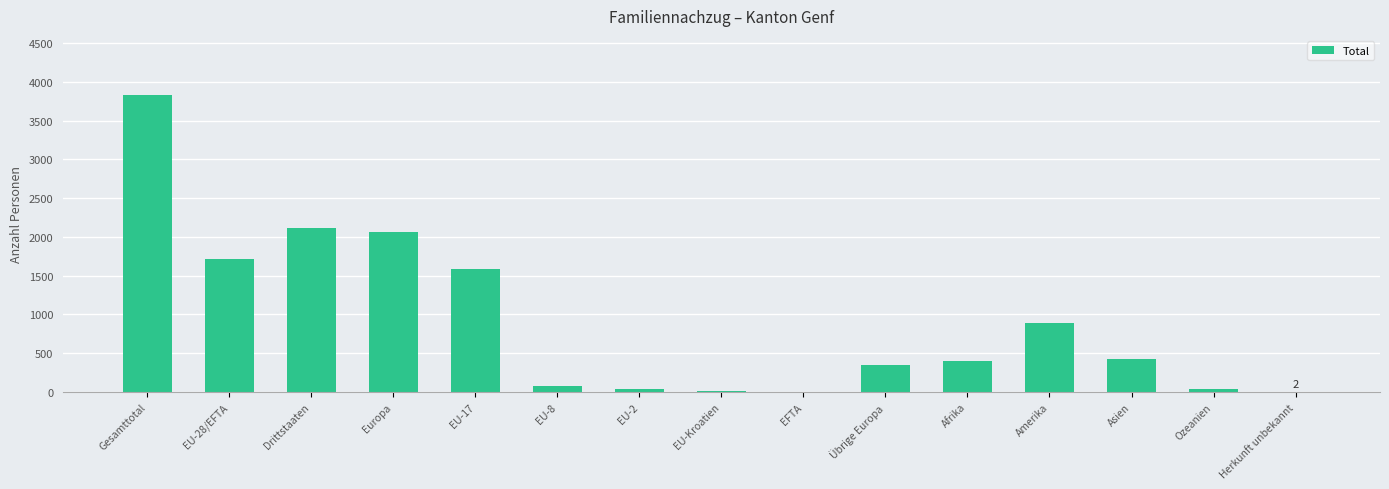

True or false: the data shows 405 at Afrika.

True